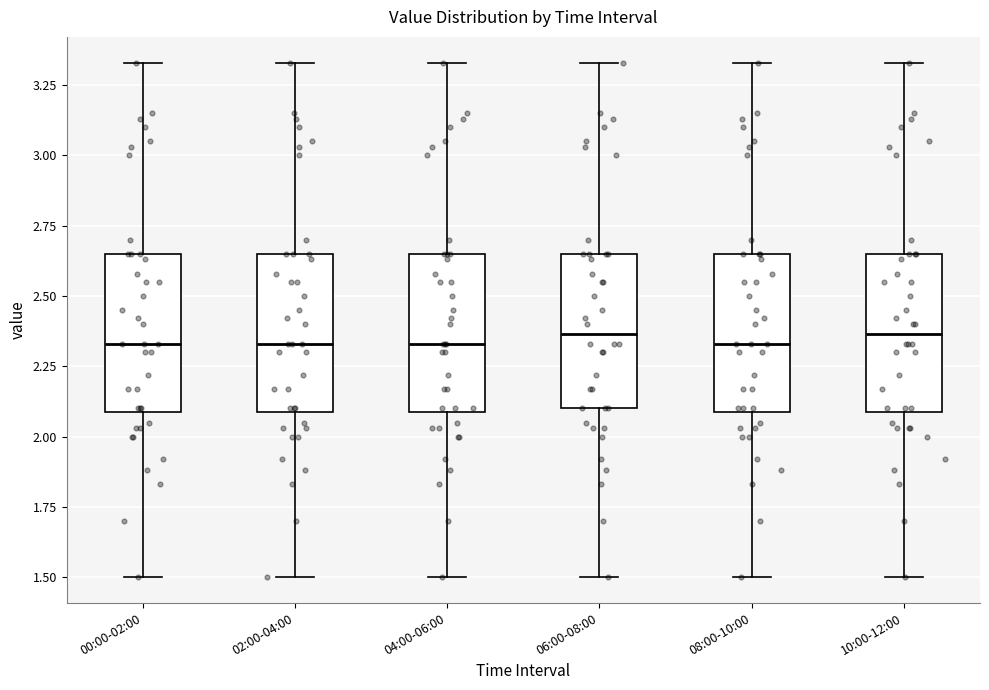

Reading left to right, read every box against the y-axis: the position of its median line, the range the box covers, and the ends of its whiskers. The values are not printed on the chart, so give them approximately, as read against the axis.

00:00-02:00: median 2.35, box 2.10 to 2.65, whiskers 1.50 to 3.35
02:00-04:00: median 2.35, box 2.10 to 2.65, whiskers 1.50 to 3.35
04:00-06:00: median 2.35, box 2.10 to 2.65, whiskers 1.50 to 3.35
06:00-08:00: median 2.35, box 2.10 to 2.65, whiskers 1.50 to 3.35
08:00-10:00: median 2.35, box 2.10 to 2.65, whiskers 1.50 to 3.35
10:00-12:00: median 2.35, box 2.10 to 2.65, whiskers 1.50 to 3.35